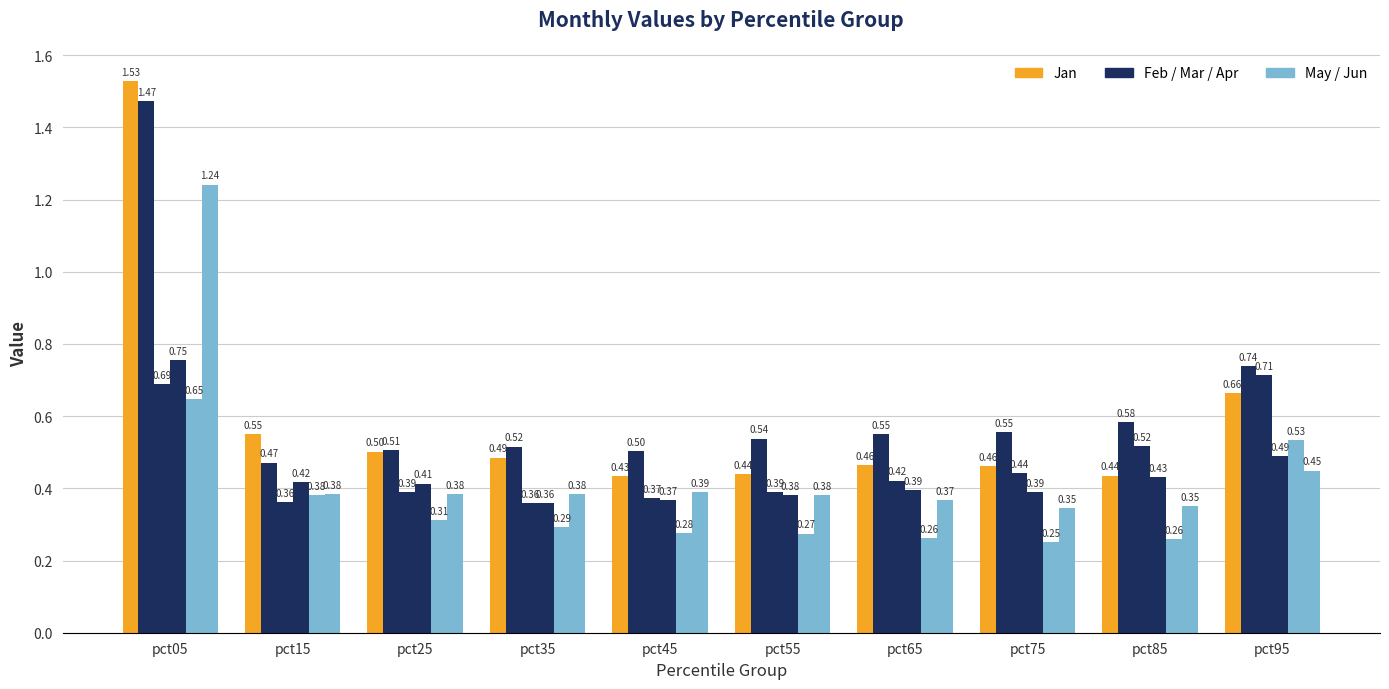

The Apr series shows 0.1 at pct95. True or false?

False